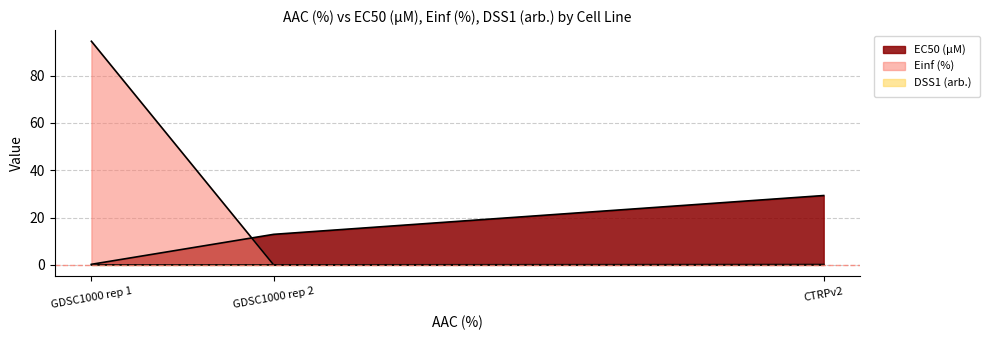

Which series has the widest spread of values?

Einf (%)